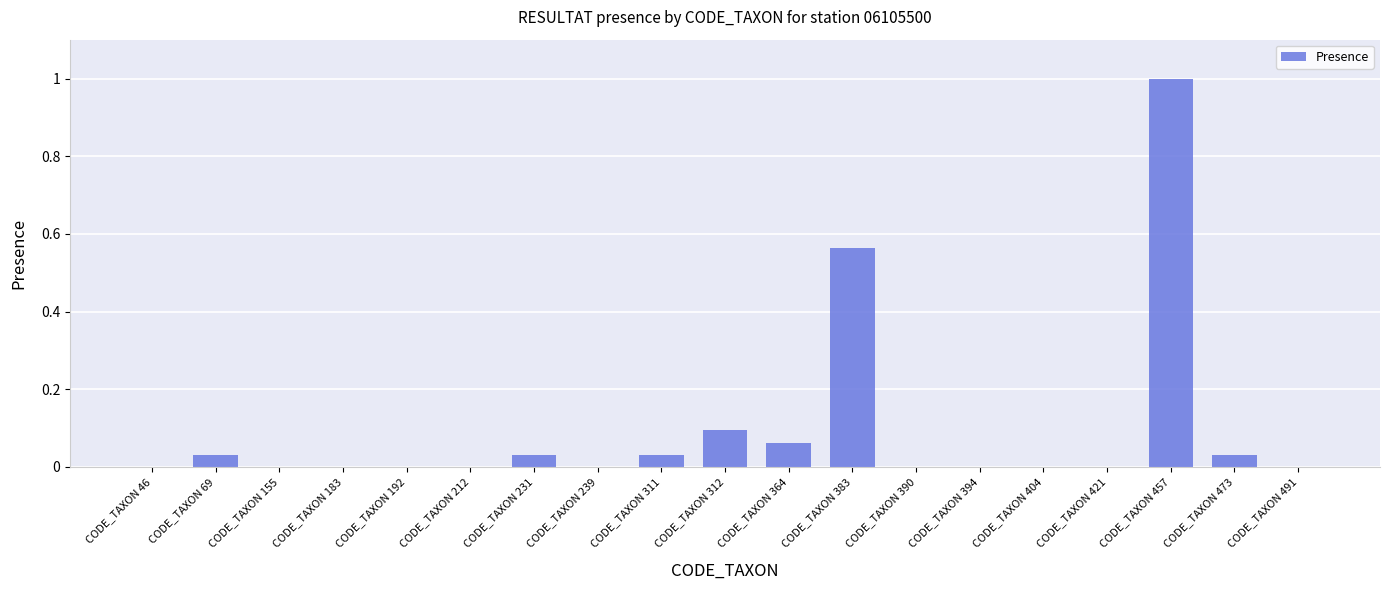

What is the greatest value displayed?

1.0